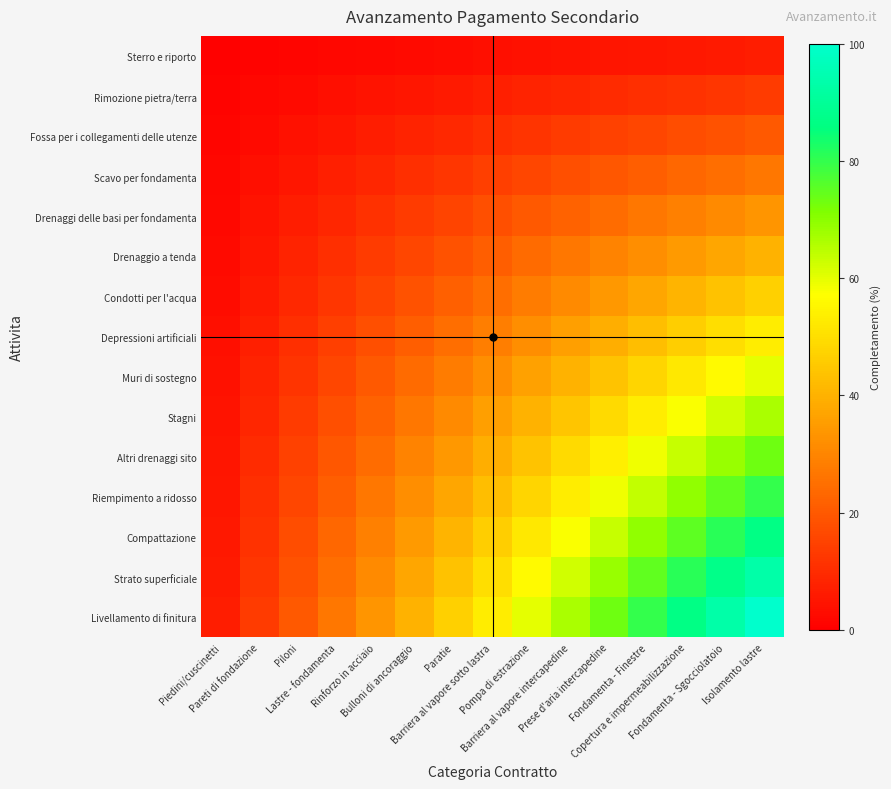

Rank the series at Paratie from highest to lowest value.

Livellamento di finitura, Strato superficiale, Compattazione, Riempimento a ridosso, Altri drenaggi sito, Stagni, Muri di sostegno, Depressioni artificiali, Condotti per l'acqua, Drenaggio a tenda, Drenaggi delle basi per fondamenta, Scavo per fondamenta, Fossa per i collegamenti delle utenze, Rimozione pietra/terra, Sterro e riporto